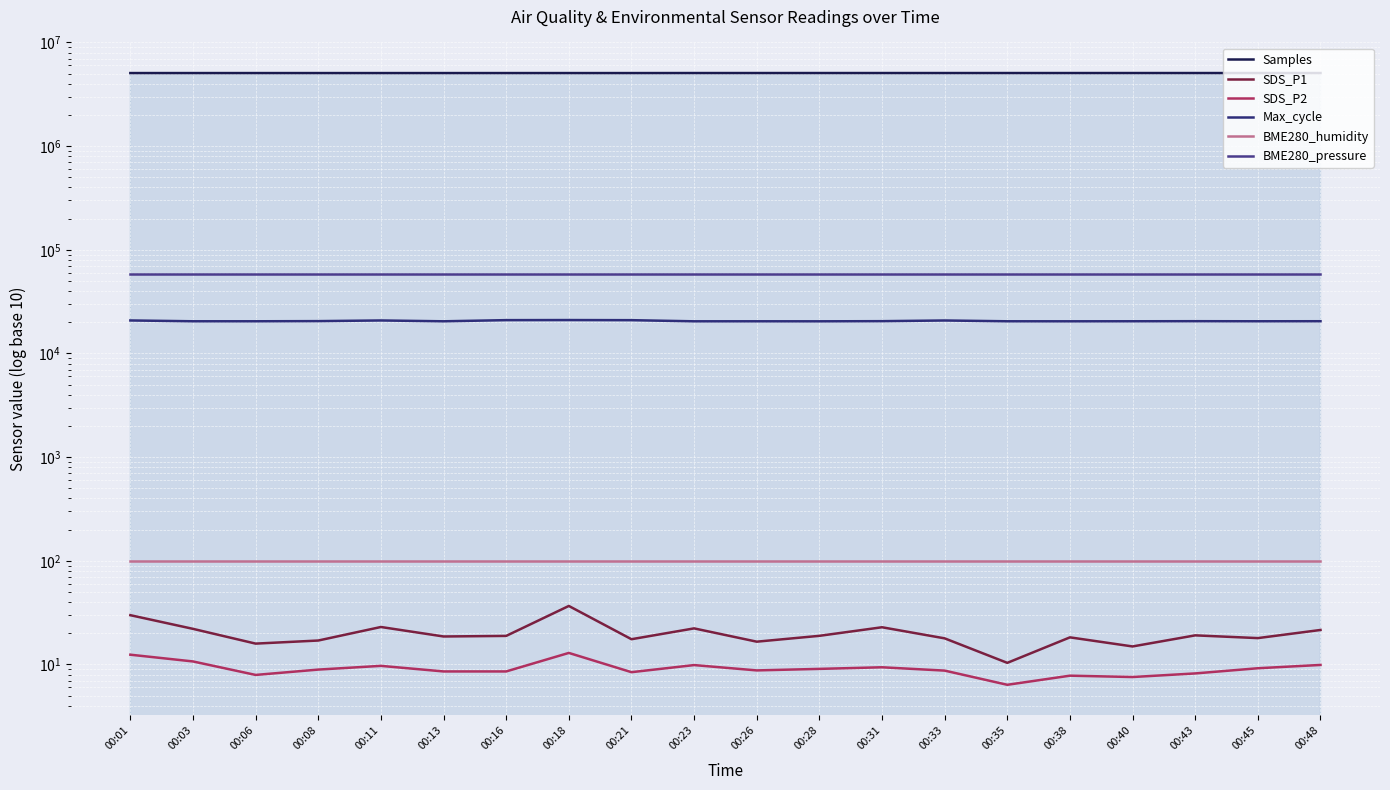

What is the value of the SDS_P2 point at the 2nd from the left?

10.7